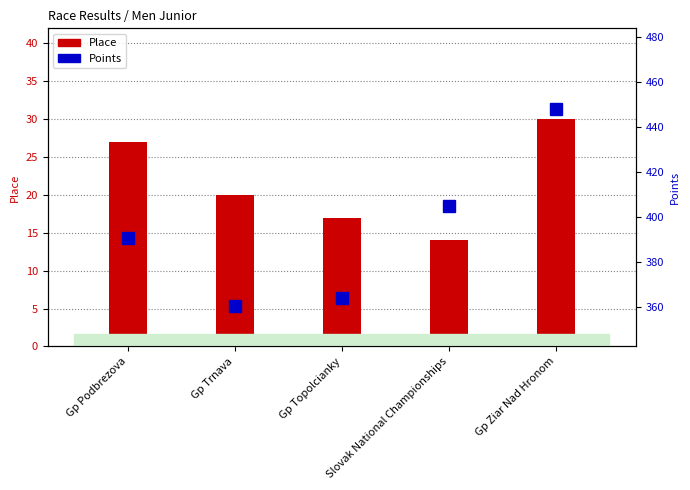

The value of Place at Gp Podbrezova is 41.9. True or false?

False